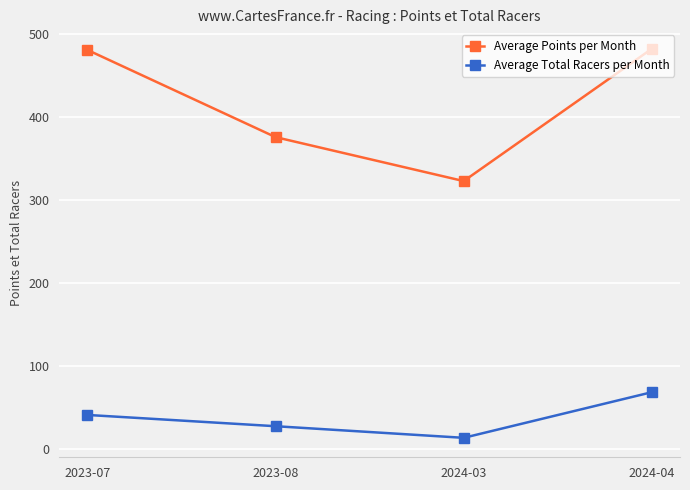

Is the value of Average Points per Month at 2023-07 greater than the value of Average Total Racers per Month at 2023-08?

Yes